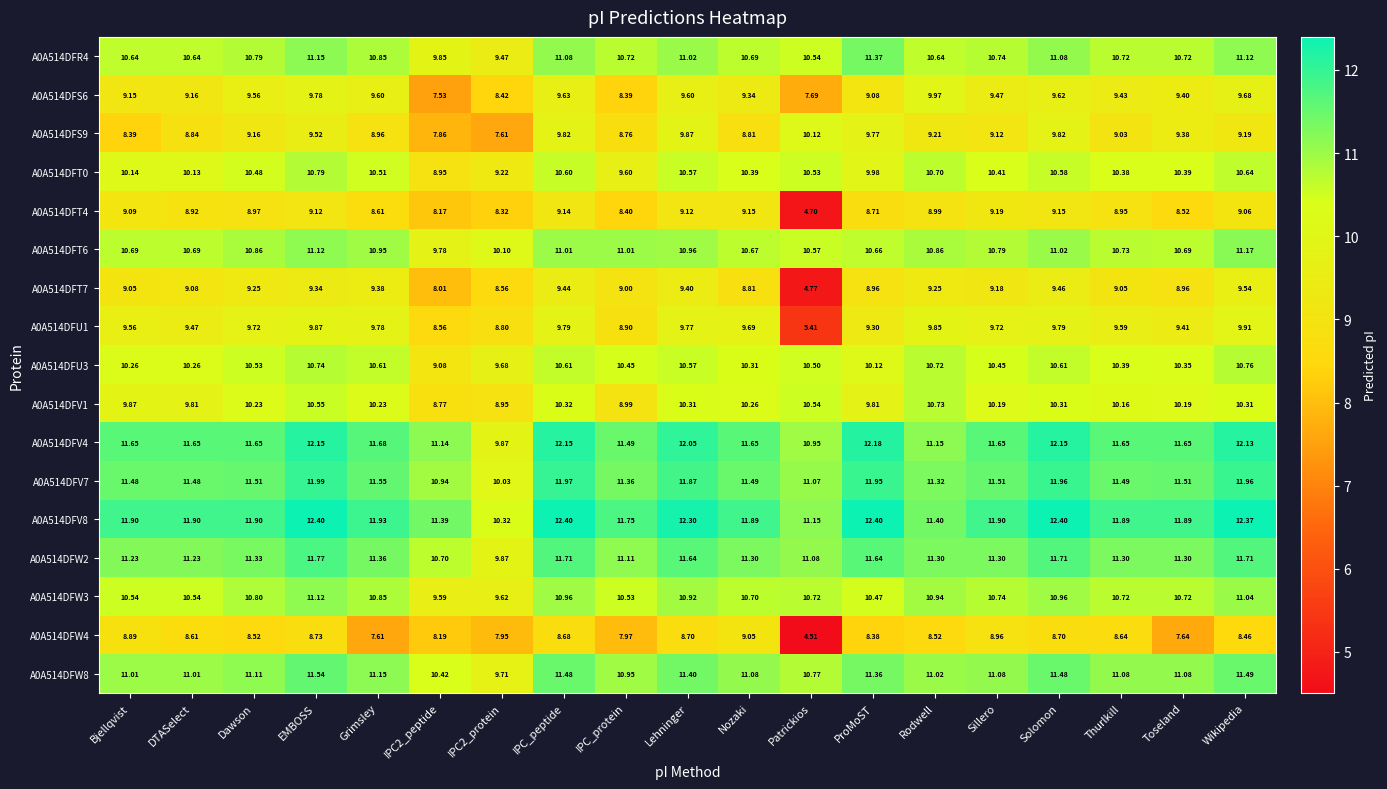

At DTASelect, list the series in order from largest to smallest.

A0A514DFV8, A0A514DFV4, A0A514DFV7, A0A514DFW2, A0A514DFW8, A0A514DFT6, A0A514DFR4, A0A514DFW3, A0A514DFU3, A0A514DFT0, A0A514DFV1, A0A514DFU1, A0A514DFS6, A0A514DFT7, A0A514DFT4, A0A514DFS9, A0A514DFW4